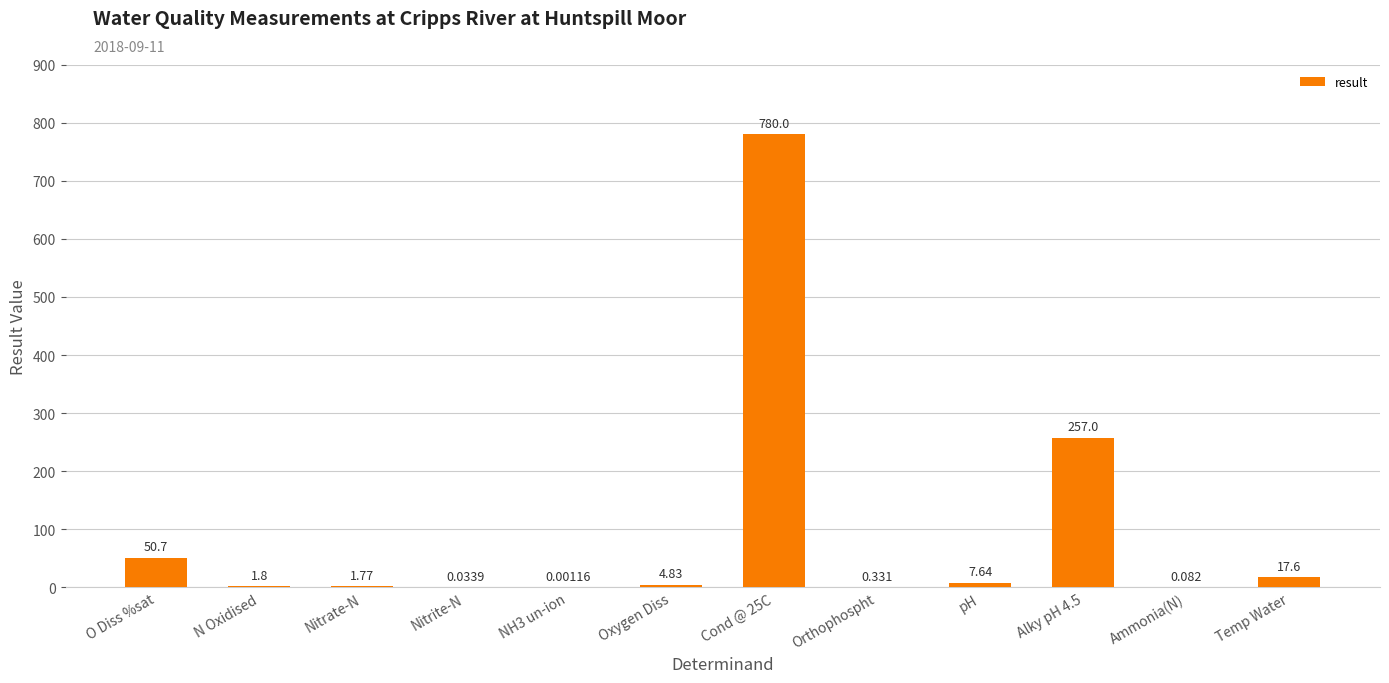

Which has a higher value, Nitrite-N or pH?

pH